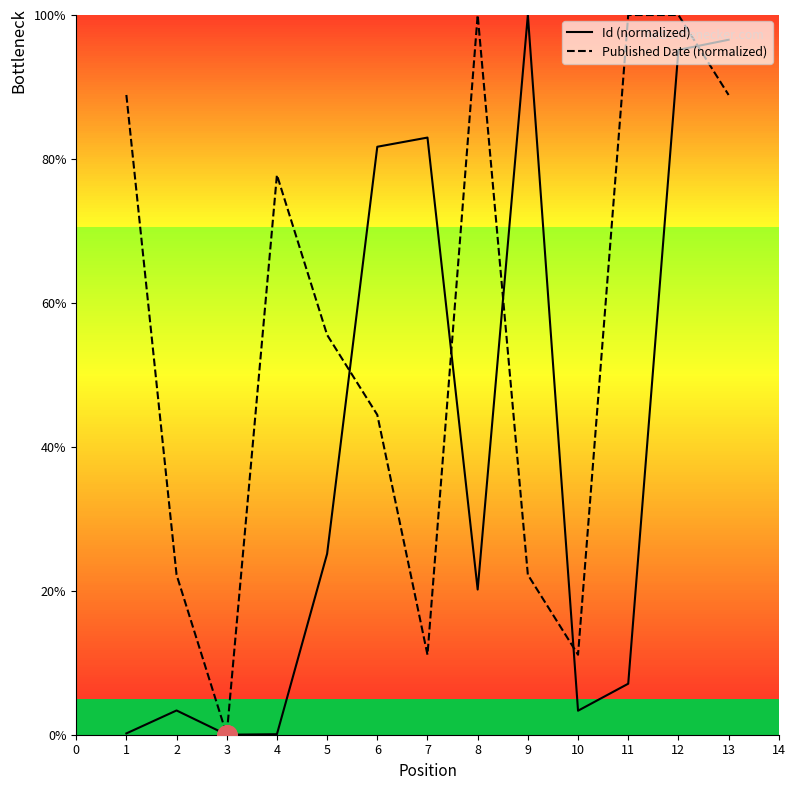

Which series has the largest total across all categories?

Published Date (normalized)